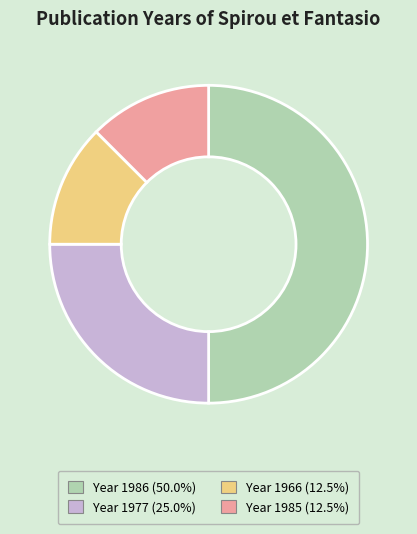

Do Year 1985 (12.5%) and Year 1966 (12.5%) together represent more than half of the pie?

No